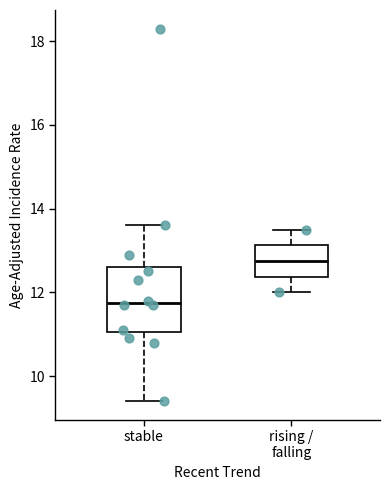

Which box has the lowest median line?

stable